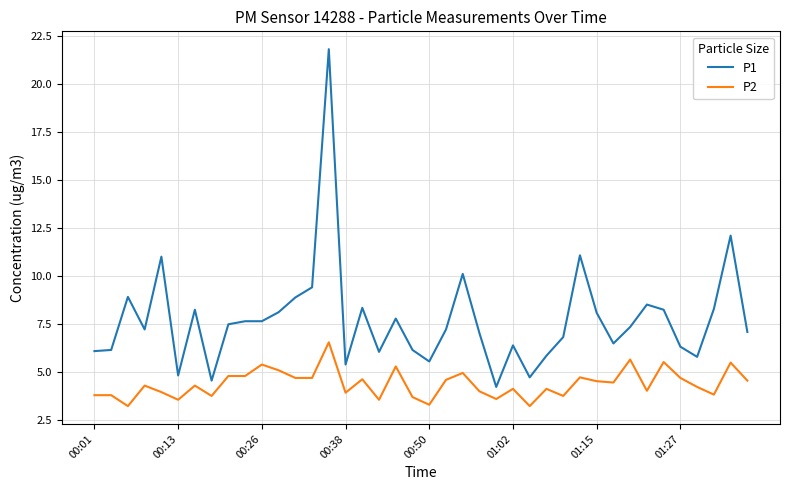

Which series has the largest range (max minus min)?

P1